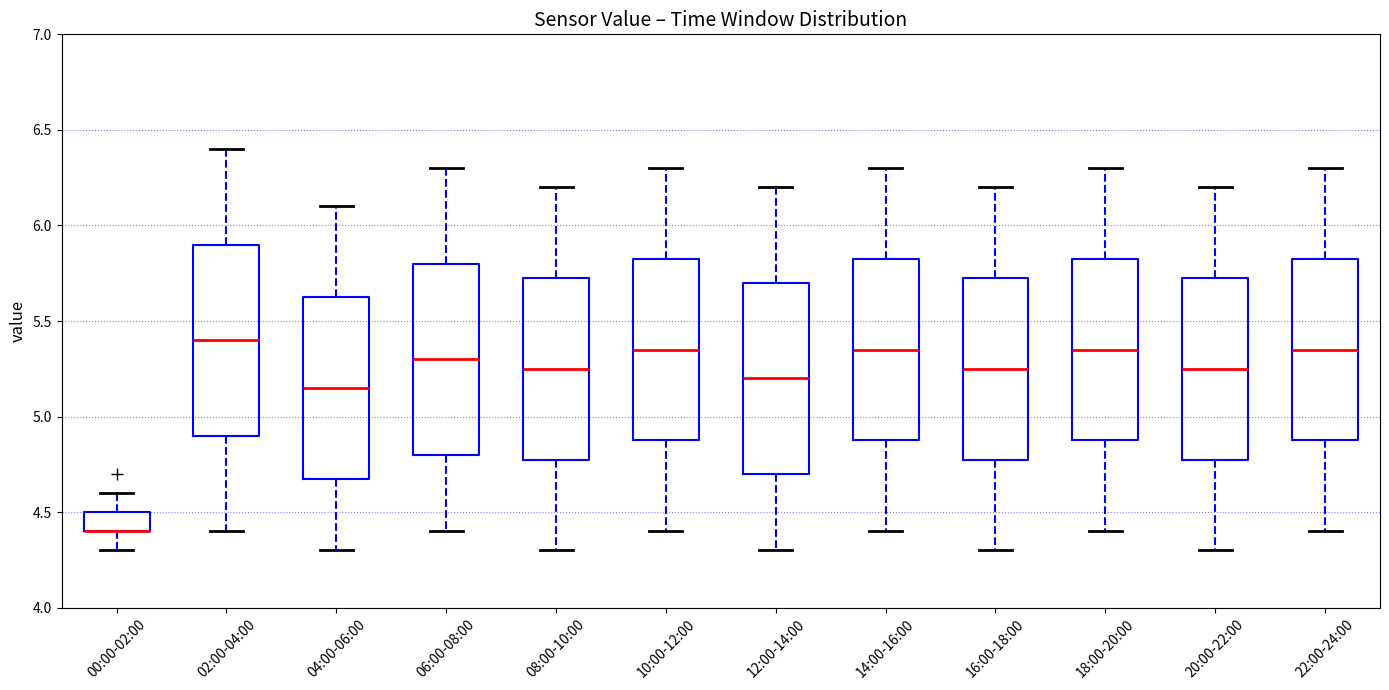

Where is the upper edge of the box for 12:00-14:00 on the y-axis? The values are not printed on the chart, so give them approximately, as read against the axis.

5.70